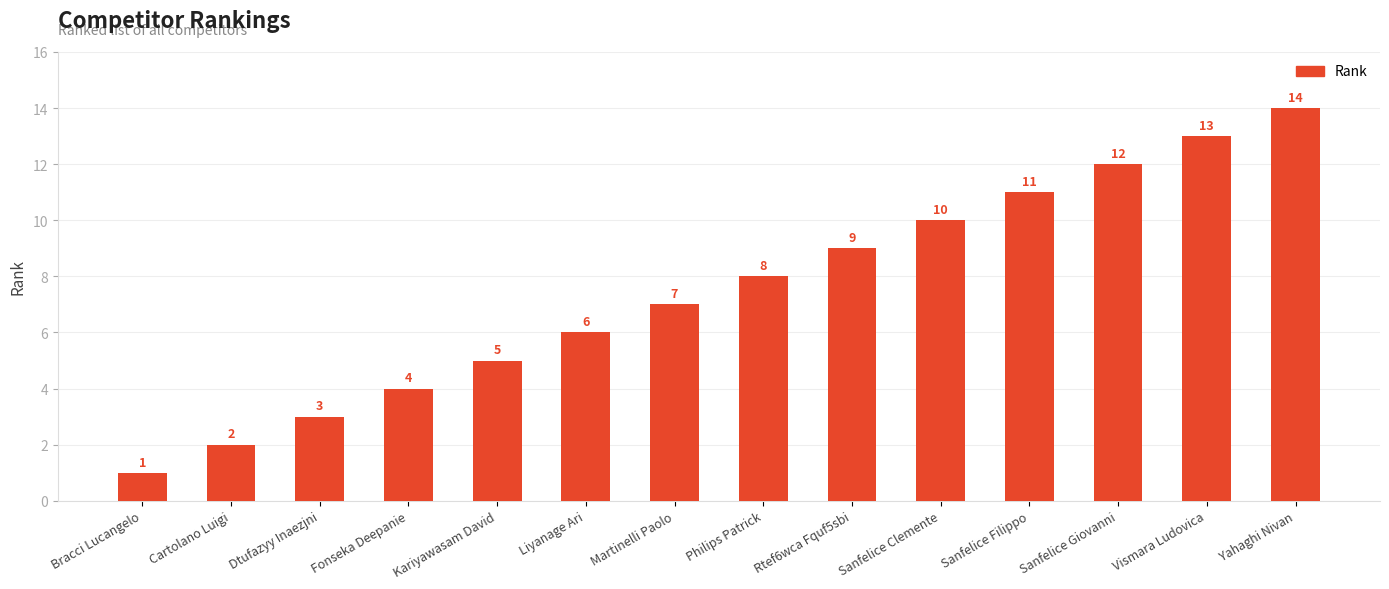

True or false: the data shows 2 at Bracci Lucangelo.

False